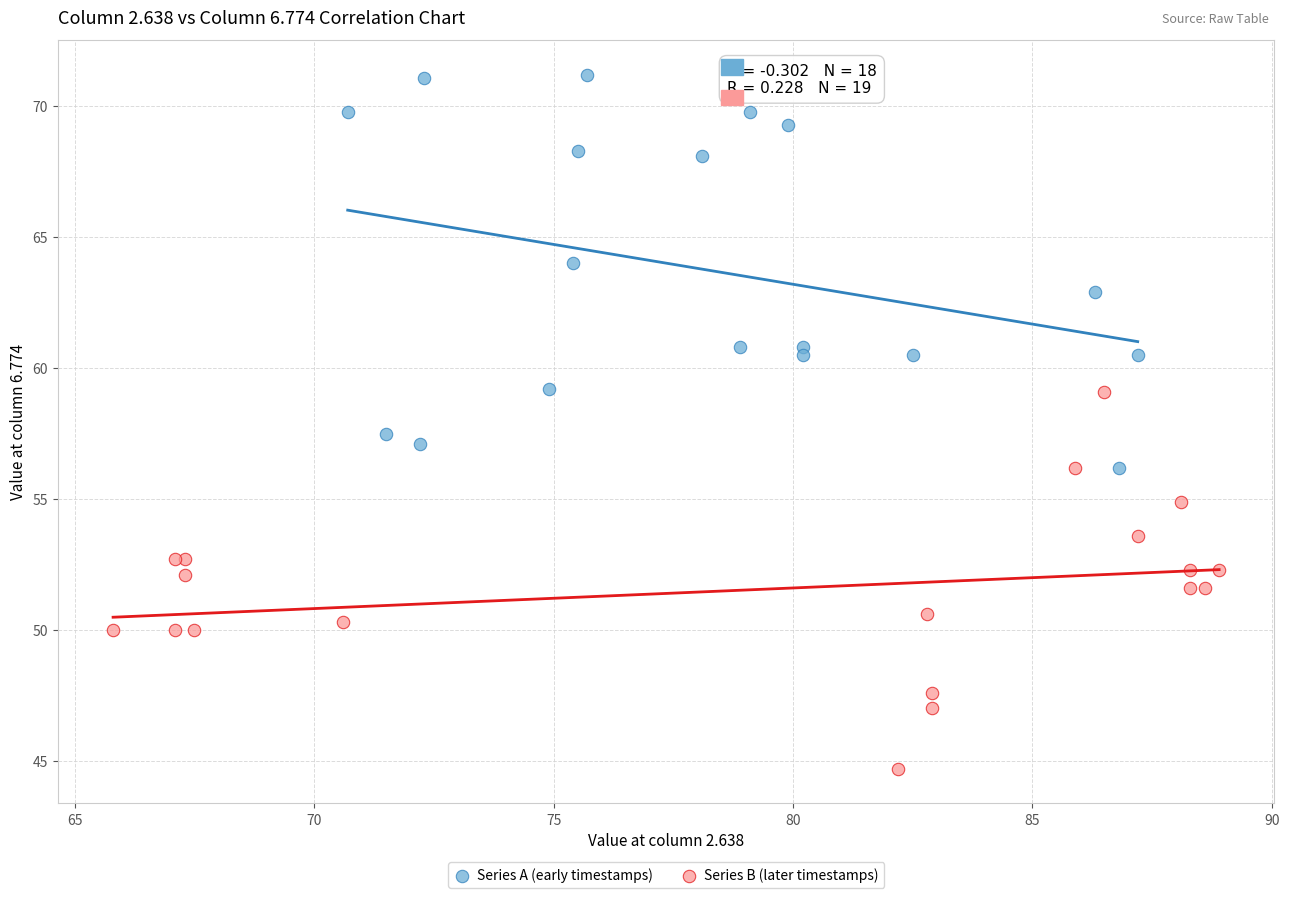

Which series contains the lowest Y value?

Series B (later timestamps)